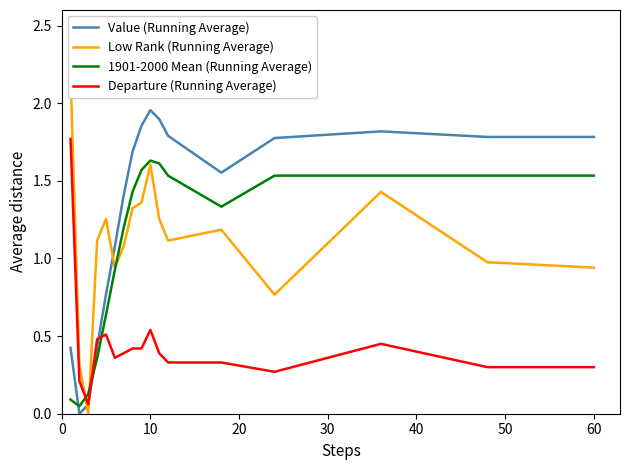

Reading right to left, transcribe all the data shown in this chart.

Value (Running Average): 1.8	1.8	1.8	1.8	1.6	1.8	1.9	2.0	1.9	1.7	1.4	1.1	0.8	0.4	0.1	0.0	0.4
Low Rank (Running Average): 0.9	1.0	1.4	0.8	1.2	1.1	1.3	1.6	1.4	1.3	1.1	0.9	1.3	1.1	0.0	0.3	2.2
1901-2000 Mean (Running Average): 1.5	1.5	1.5	1.5	1.3	1.5	1.6	1.6	1.6	1.4	1.2	0.9	0.6	0.4	0.1	0.0	0.1
Departure (Running Average): 0.3	0.3	0.5	0.3	0.3	0.3	0.4	0.5	0.4	0.4	0.4	0.4	0.5	0.5	0.1	0.2	1.8